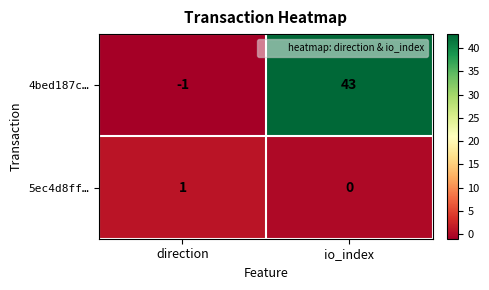

The 4bed187c… series shows 77 at io_index. True or false?

False